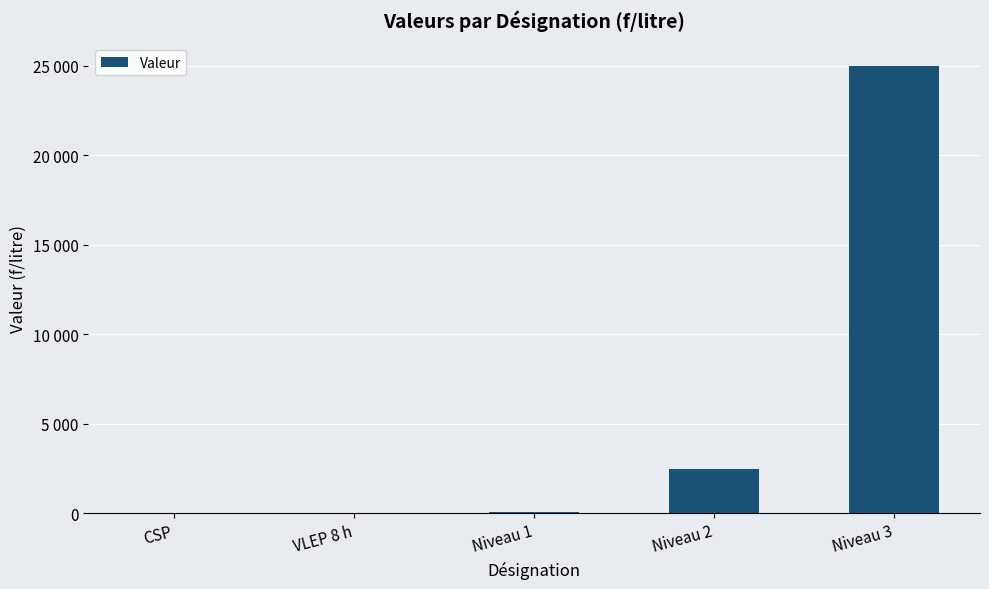

What is the value of the 5th bar from the left?

25000